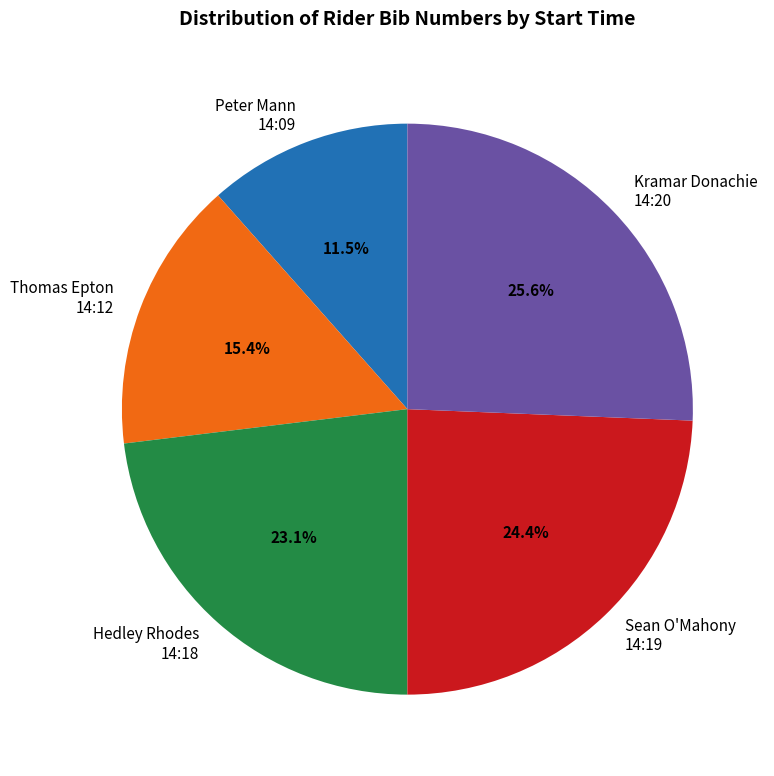

Approximately how many times larger is the value at Hedley Rhodes 14:18 compared to Kramar Donachie 14:20?

0.9